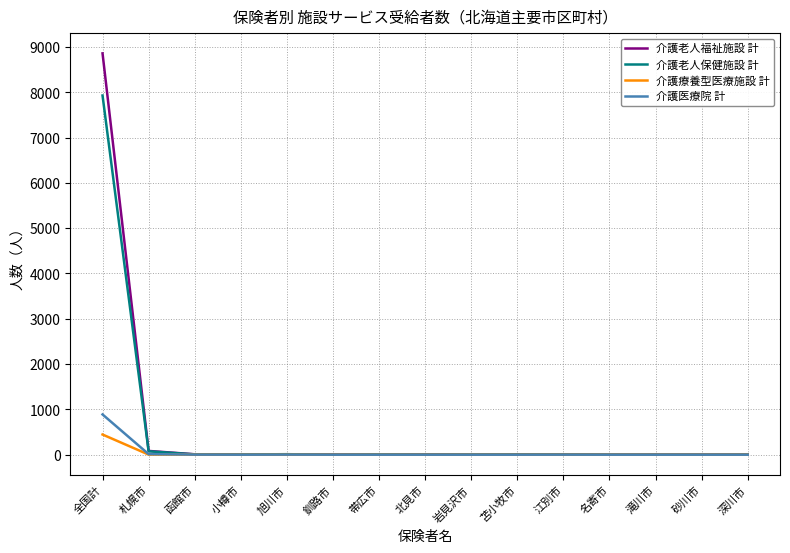

The 介護医療院 計 series shows 888 at 全国計. True or false?

True